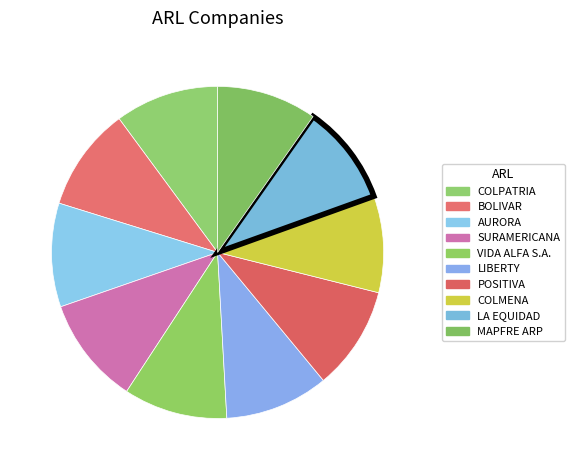

Which has a higher value, BOLIVAR or COLPATRIA?

BOLIVAR